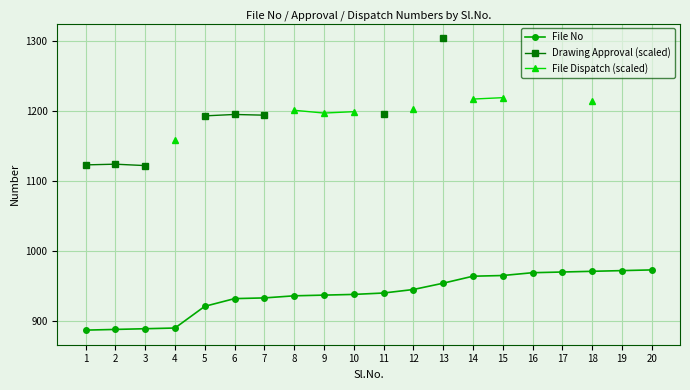

True or false: Drawing Approval (scaled) and File Dispatch (scaled) cross at least once.

False